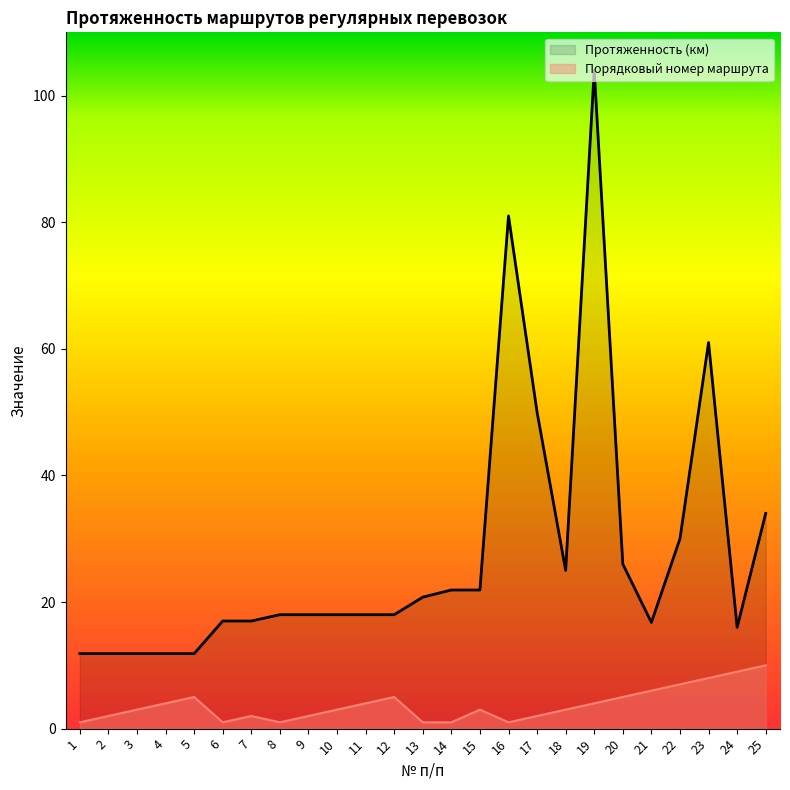

Which label corresponds to the largest value in the chart?

19